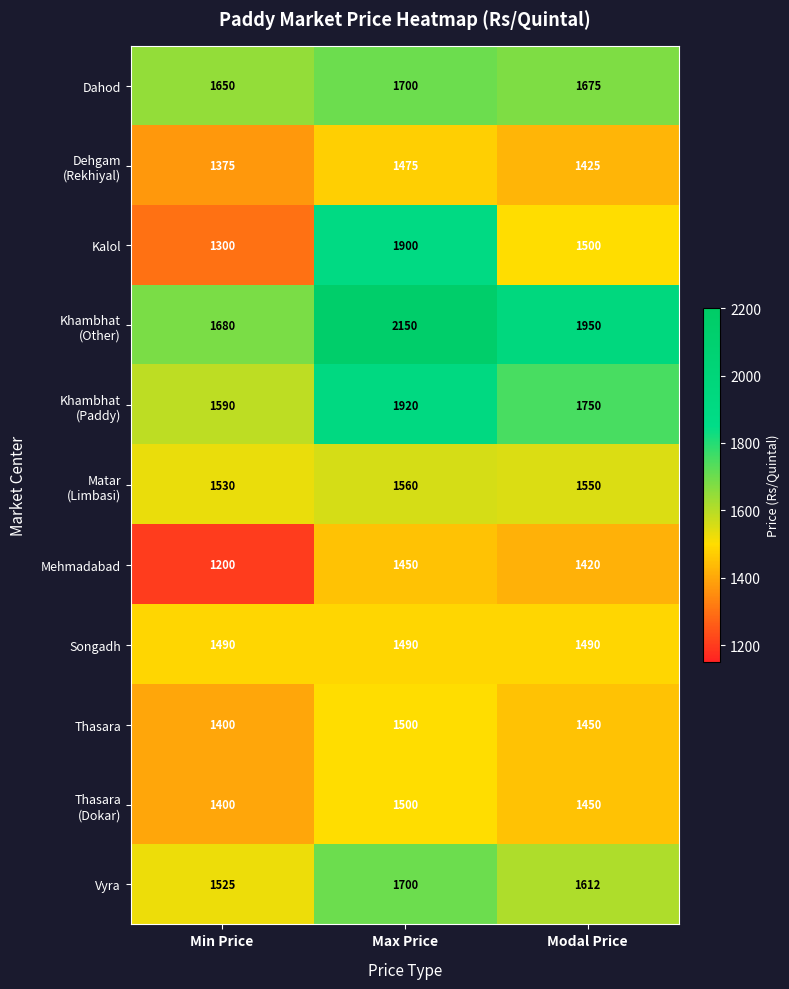

How many categories are shown in the chart?

3